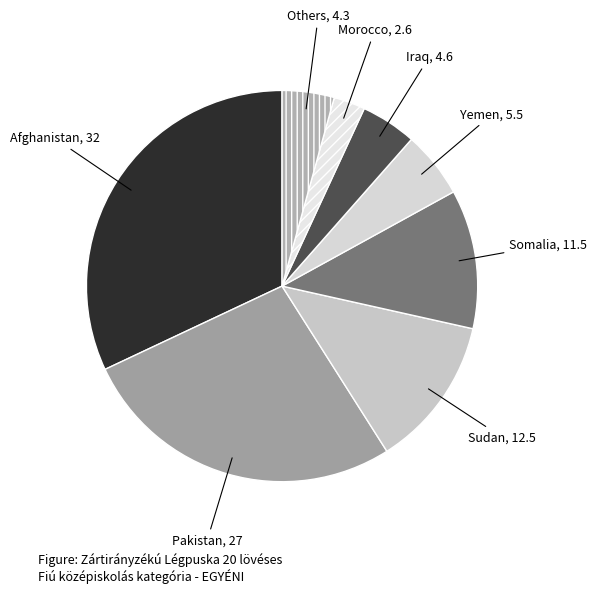

What is the ratio of the value at Sudan to the value at Iraq?

2.7